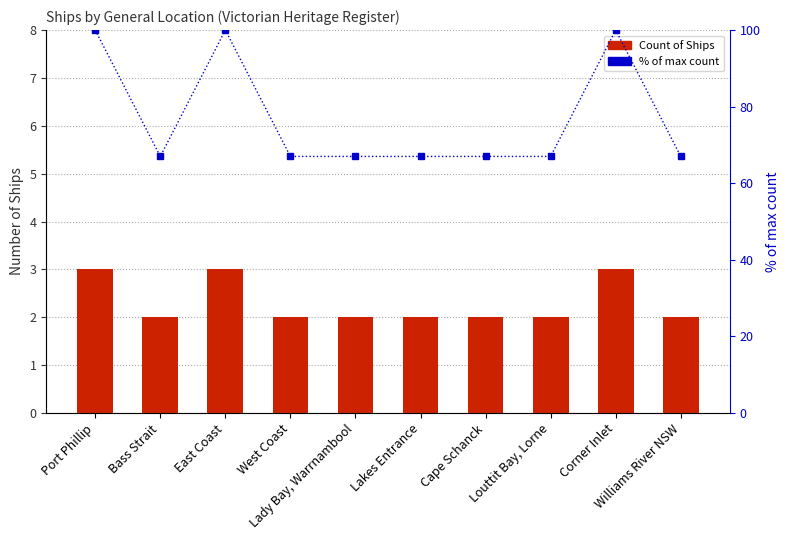

At which category is the sum across all series the highest?

Port Phillip